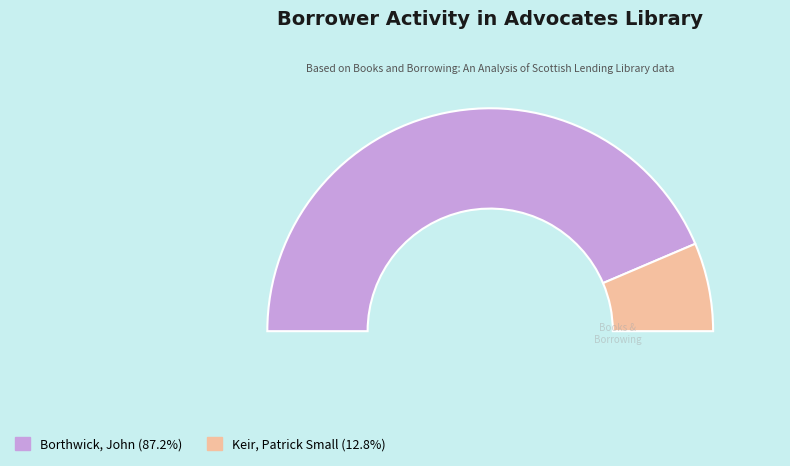

Combined, do Male (Keir) and Male (Borthwick) account for over 50%?

Yes